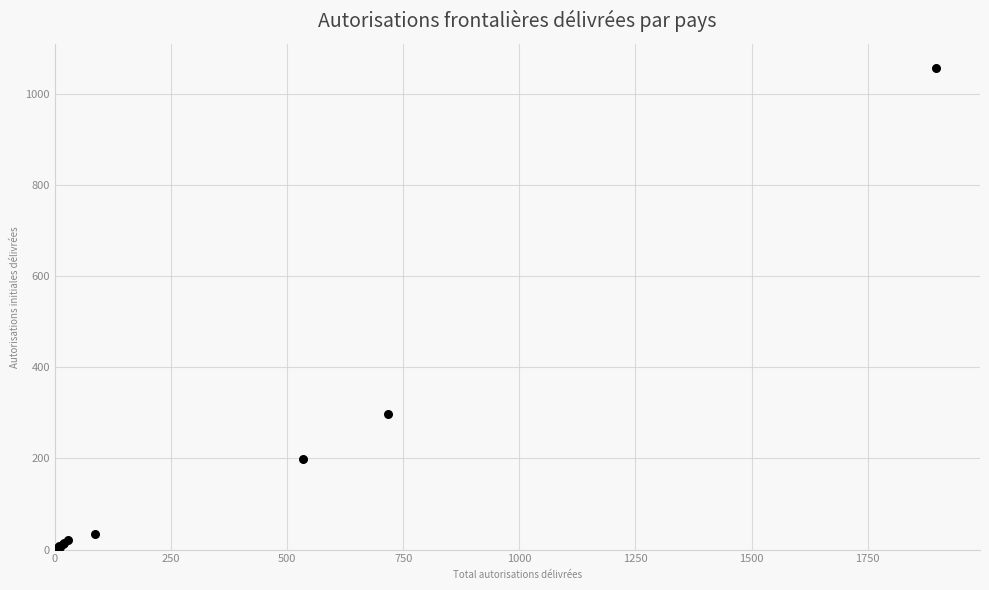

What Y value in the scatter plot is closest to 528?

297